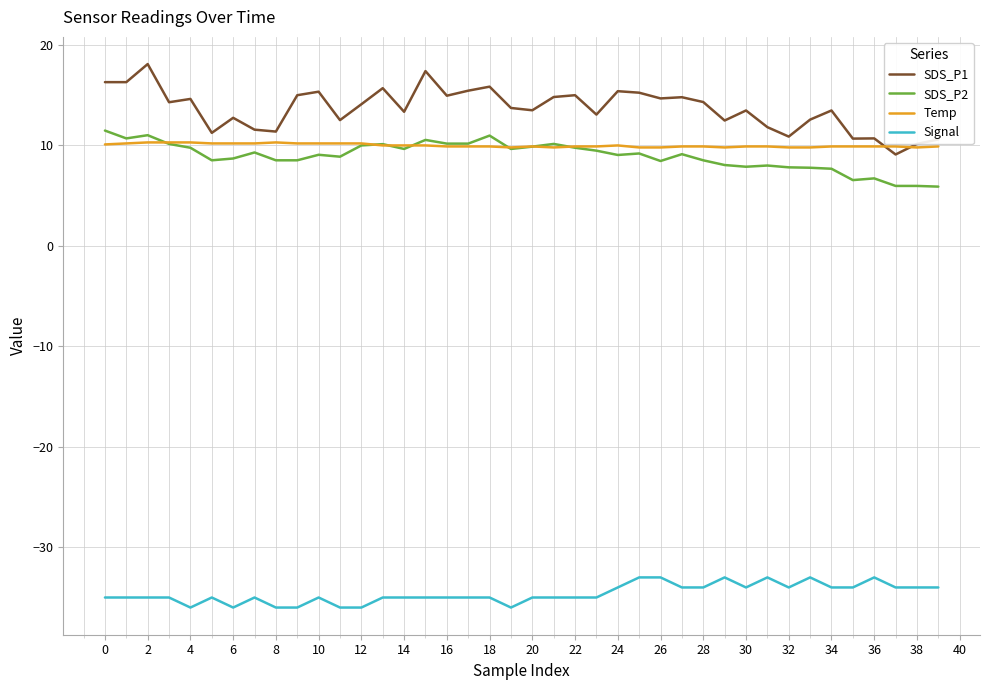

What is the average value of the Temp series?

10.0